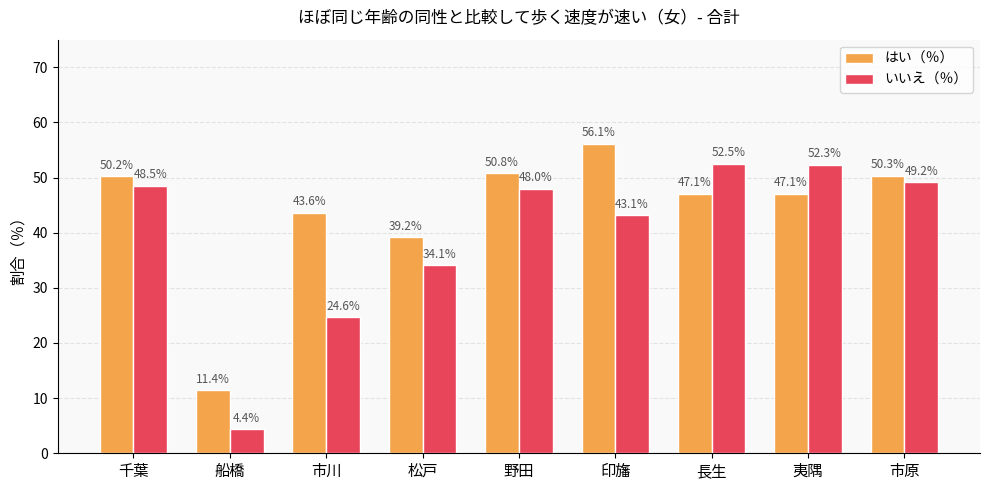

What is the sum of the いいえ（％） values at 市川 and 野田?

72.6